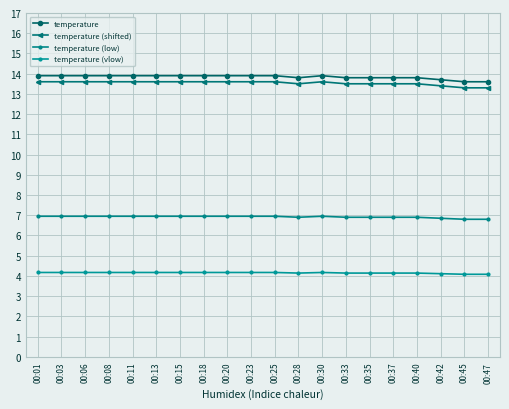

Rank the series at 00:01 from highest to lowest value.

temperature, temperature (shifted), temperature (low), temperature (vlow)